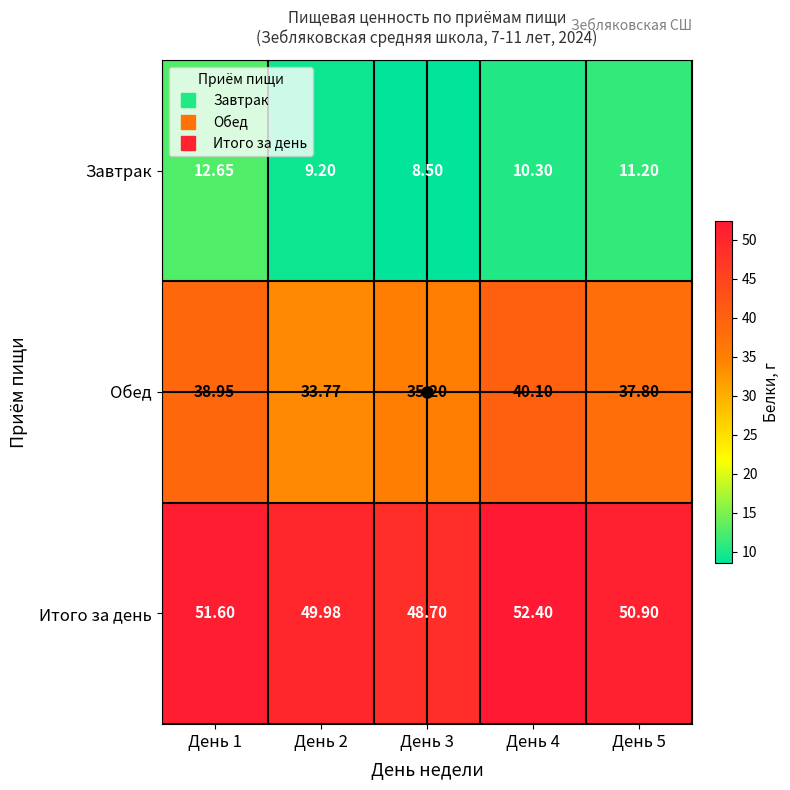

Between День 3 and День 5, which series saw the biggest shift?

Завтрак